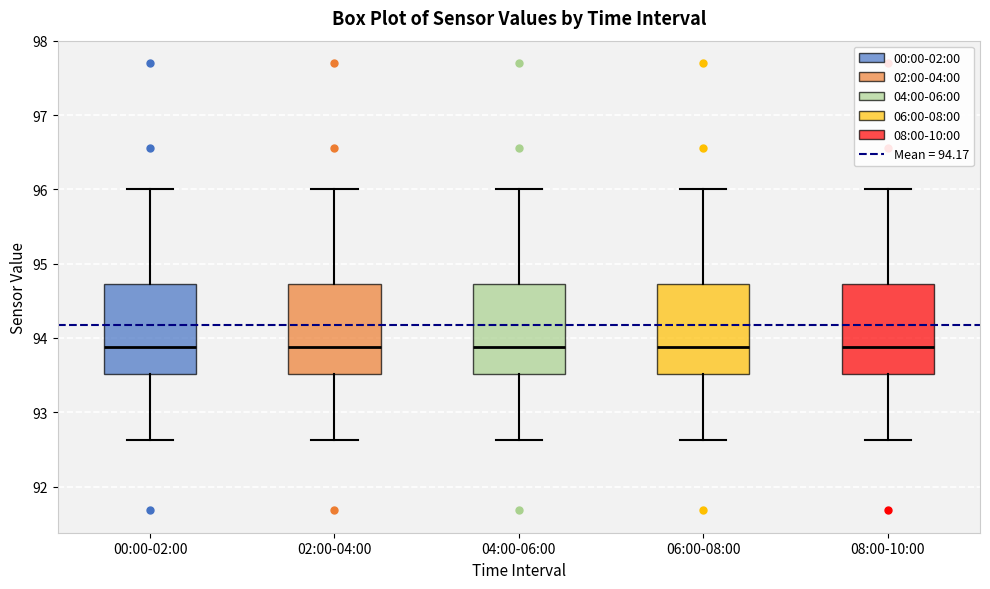

Reading left to right, read every box against the y-axis: the position of its median line, the range the box covers, and the ends of its whiskers. The values are not printed on the chart, so give them approximately, as read against the axis.

00:00-02:00: median 93.9, box 93.5 to 94.7, whiskers 92.6 to 96.0
02:00-04:00: median 93.9, box 93.5 to 94.7, whiskers 92.6 to 96.0
04:00-06:00: median 93.9, box 93.5 to 94.7, whiskers 92.6 to 96.0
06:00-08:00: median 93.9, box 93.5 to 94.7, whiskers 92.6 to 96.0
08:00-10:00: median 93.9, box 93.5 to 94.7, whiskers 92.6 to 96.0